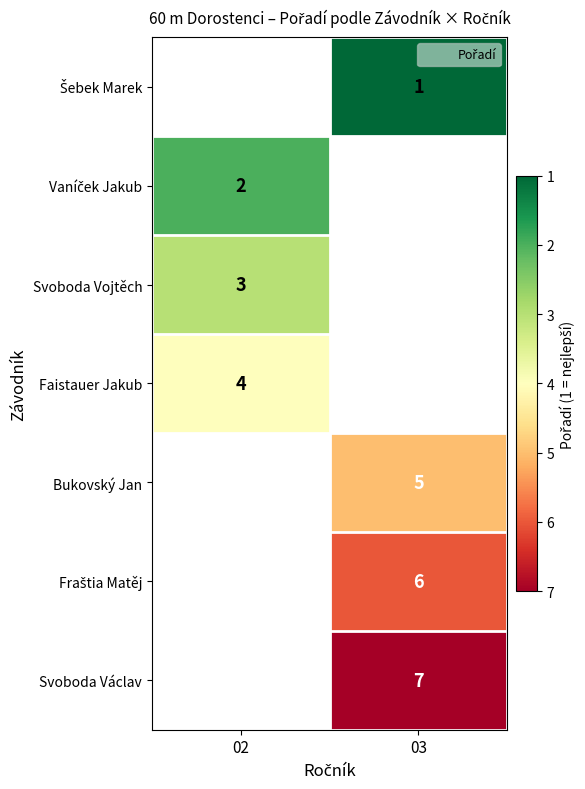

Count the number of data series in this chart.

7